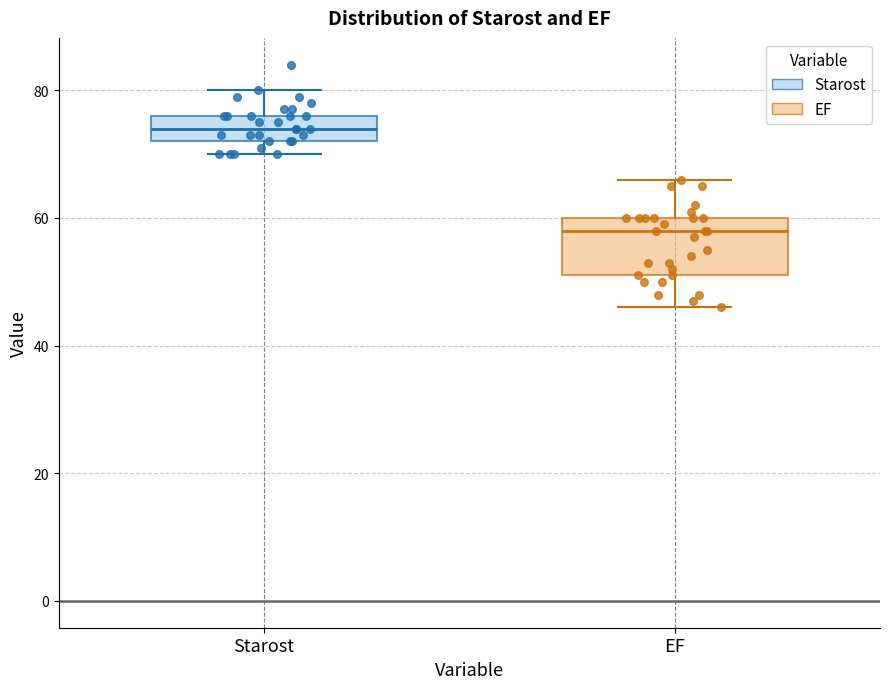

Which box's median line is the highest?

Starost